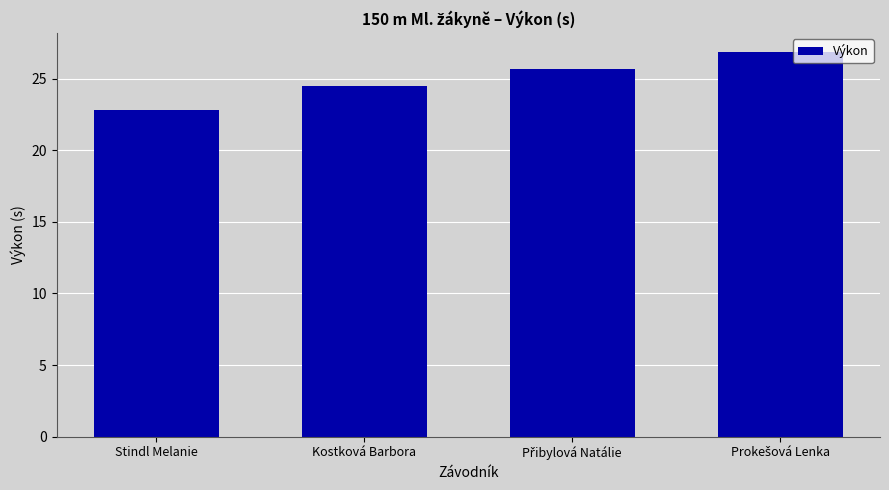

What is the label of the 2nd bar from the left?

Kostková Barbora